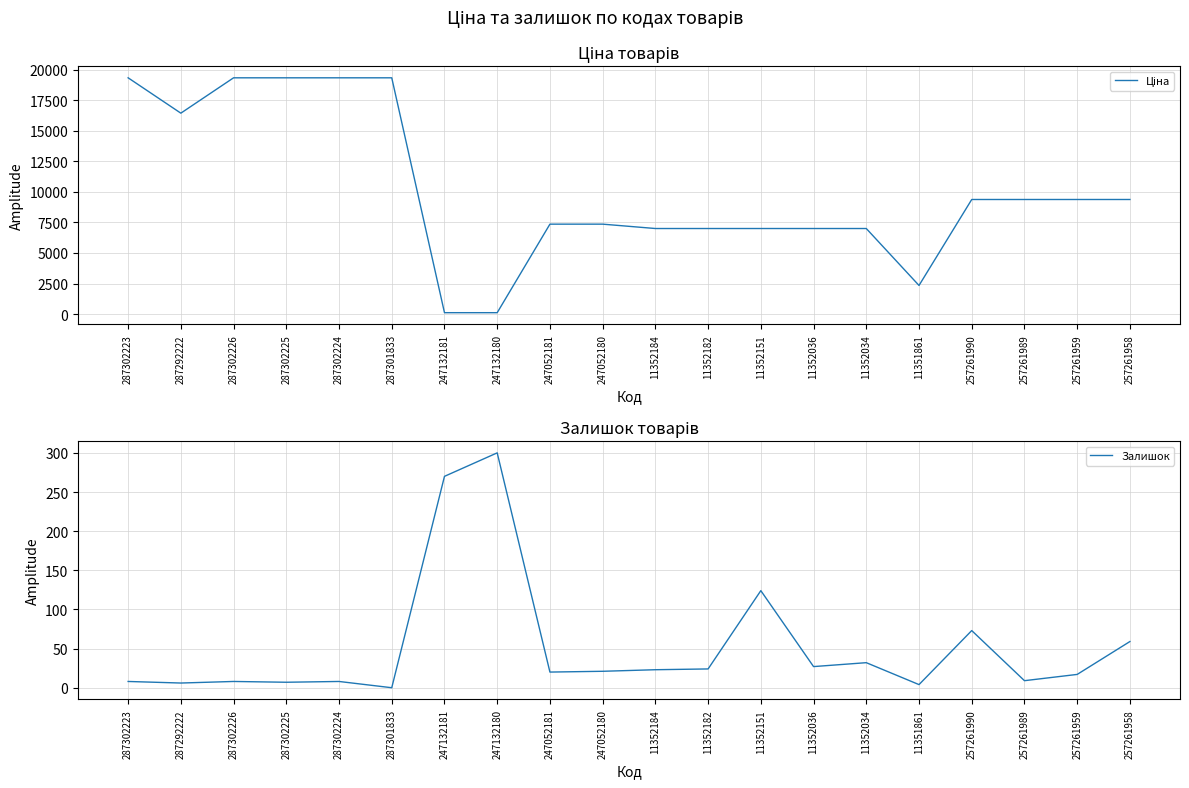

Rank the categories by Залишок value from highest to lowest.

247132180, 247132181, 11352151, 257261990, 257261958, 11352034, 11352036, 11352182, 11352184, 247052180, 247052181, 257261959, 257261989, 287302223, 287302226, 287302224, 287302225, 287292222, 11351861, 287301833